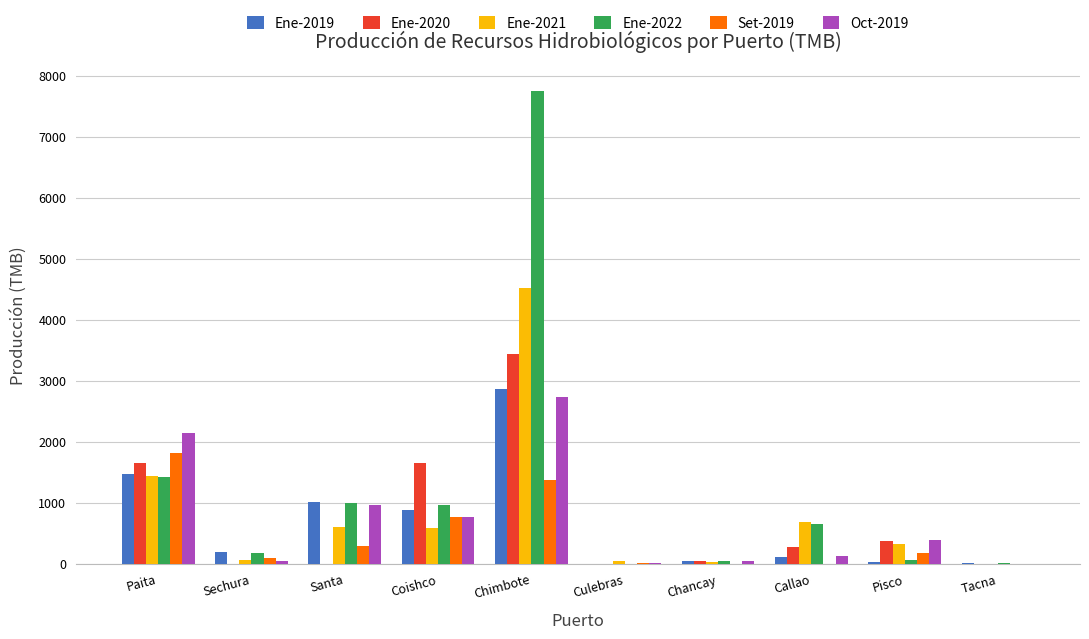

How many data points in Oct-2019 are above 386?

5